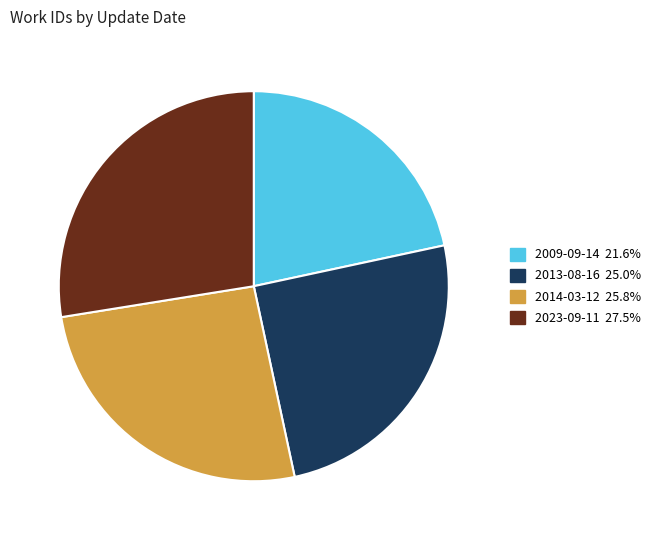

How many slices are in this pie chart?

4